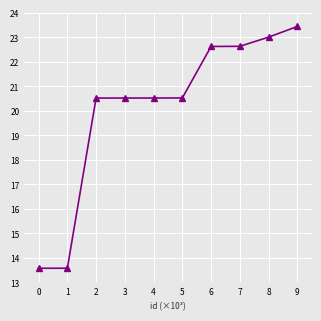

Reading left to right, list all the values displayed in this chart.

13.6	13.6	20.5	20.5	20.5	20.5	22.6	22.6	23.0	23.4